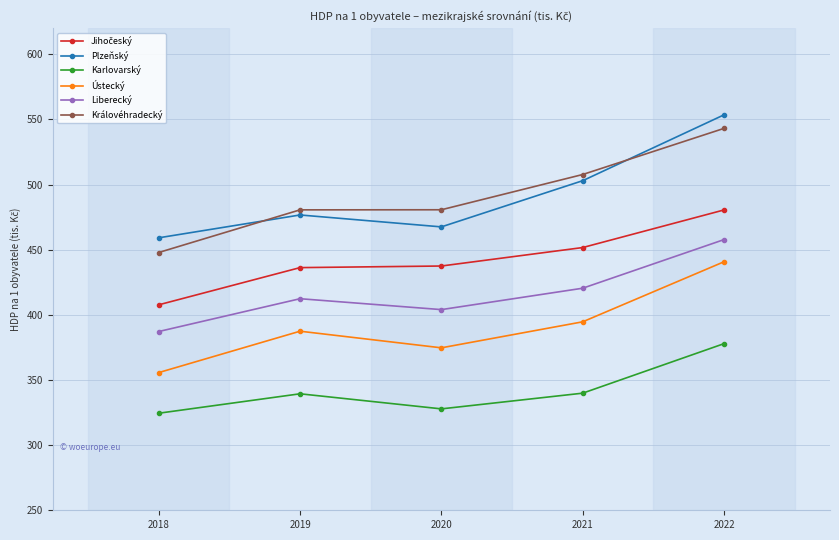

What is the difference between the maximum and minimum values in the Plzeňský series?

94.4